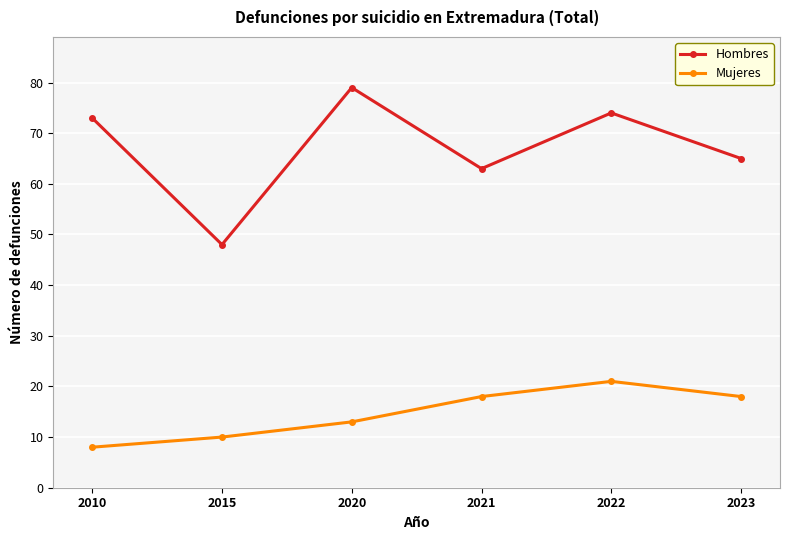

What is the value of the Mujeres point at the 5th from the left?

21